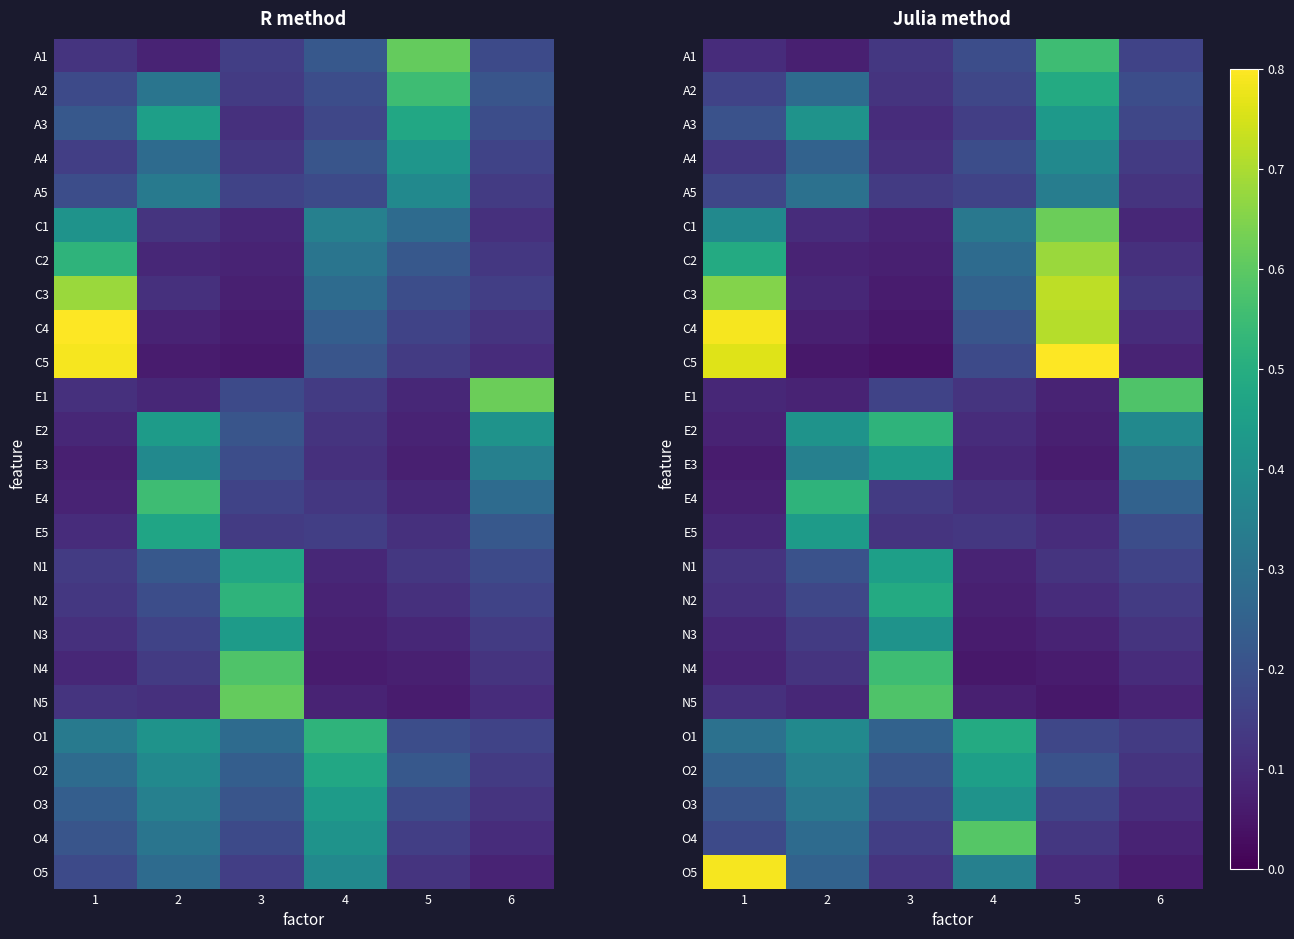

Count the number of categories in the chart.

6